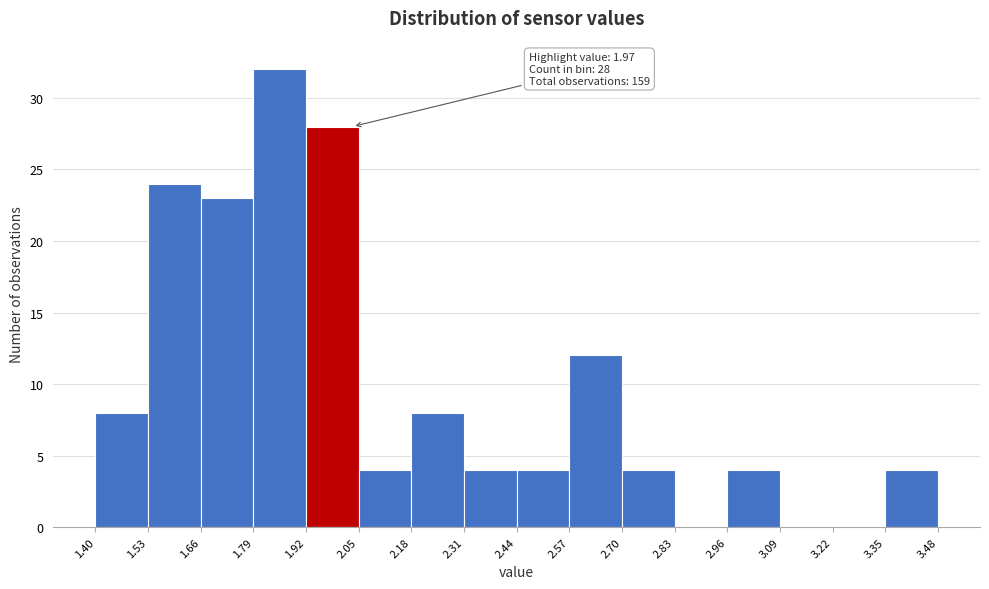

Which range on the x-axis has the tallest bar?

1.79 to 1.92